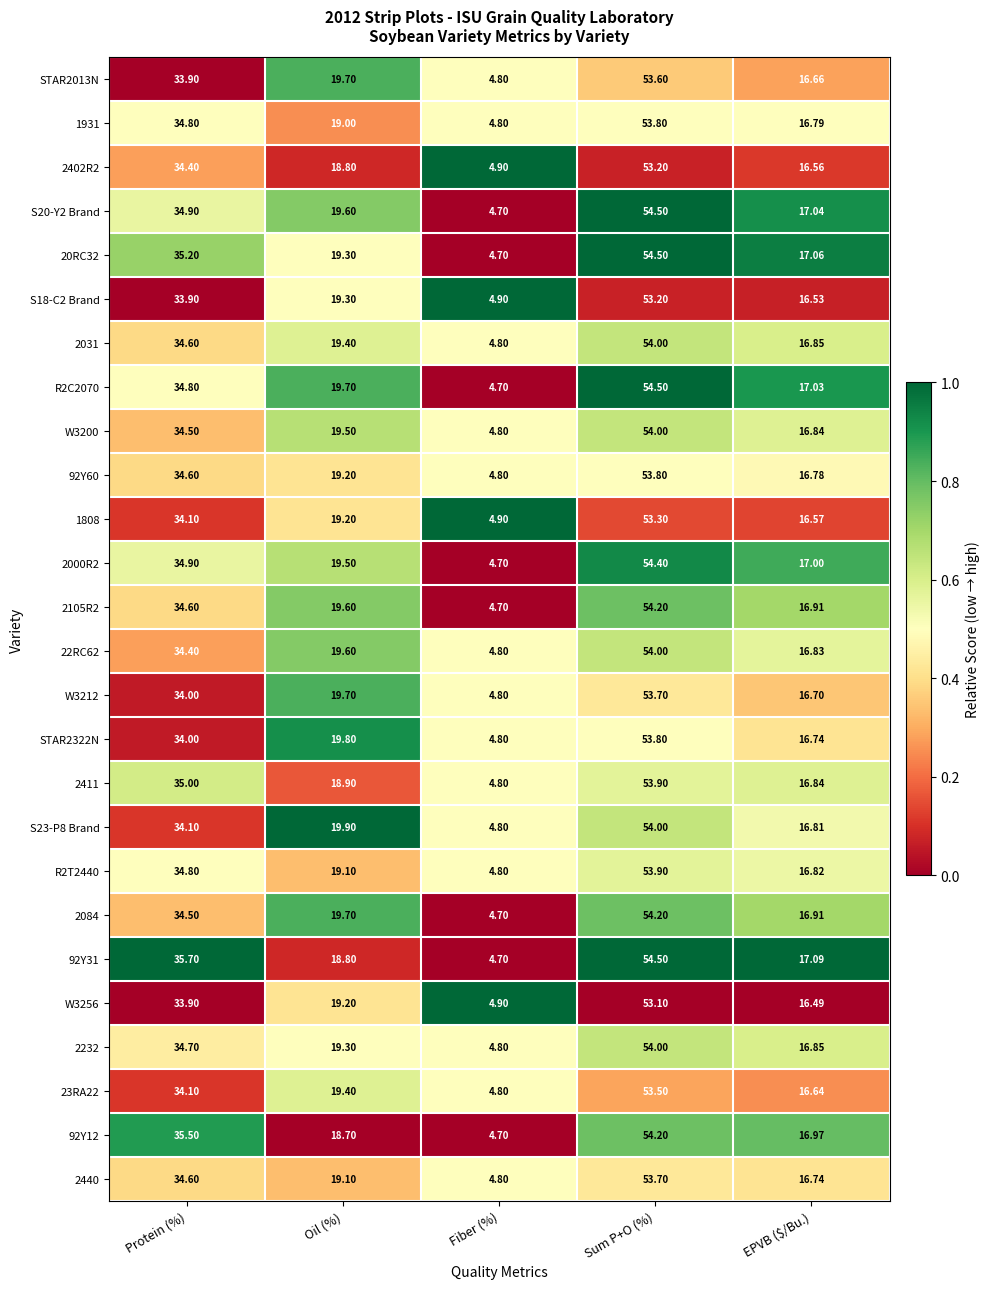

Is the value of 23RA22 at Protein (%) greater than the value of R2T2440 at Fiber (%)?

Yes